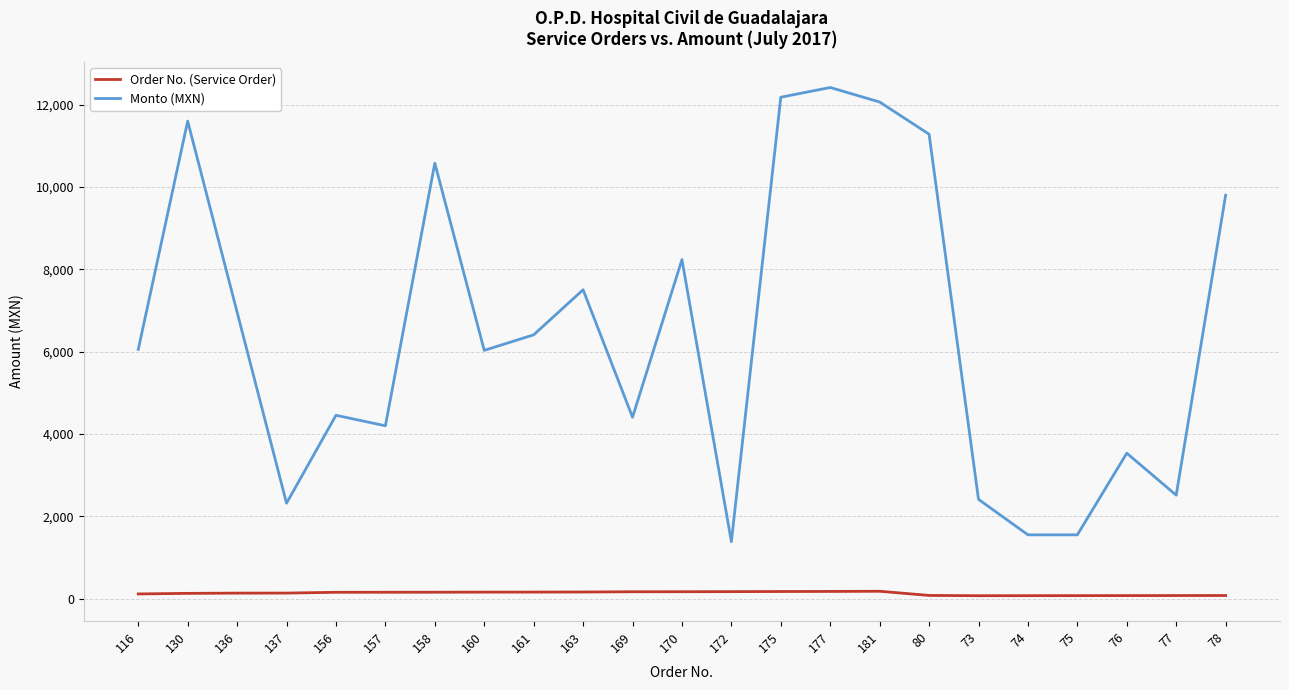

How many lines are shown in the chart?

2